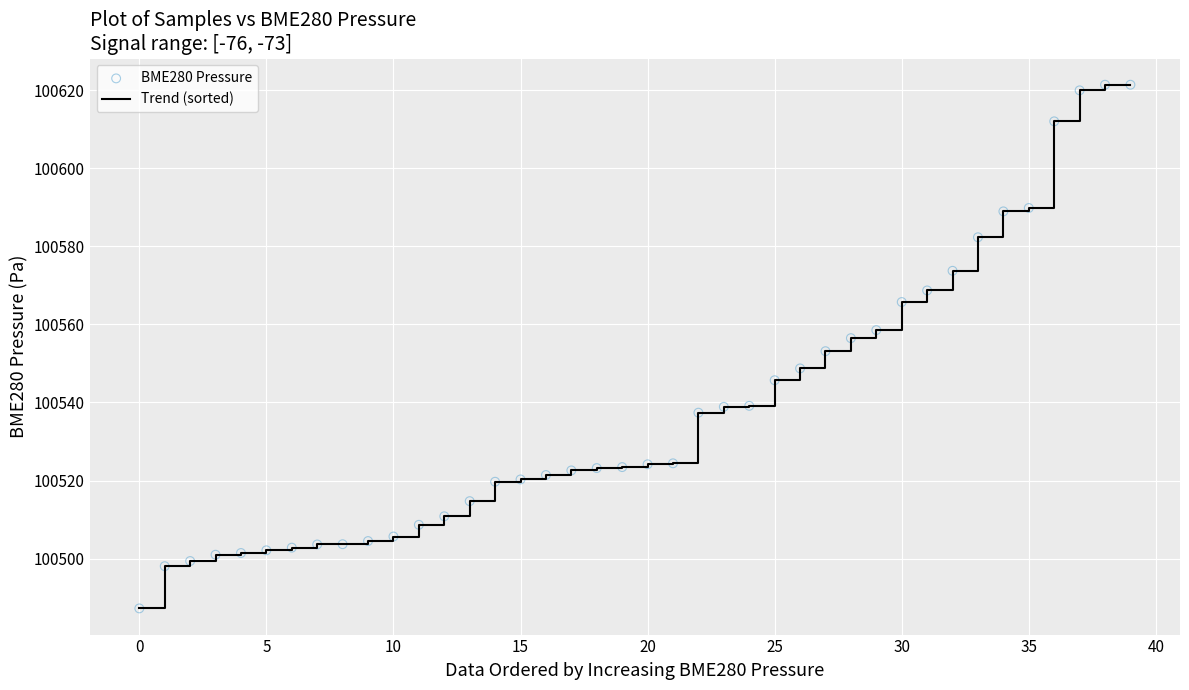

What is the maximum value shown in the chart?

100621.4